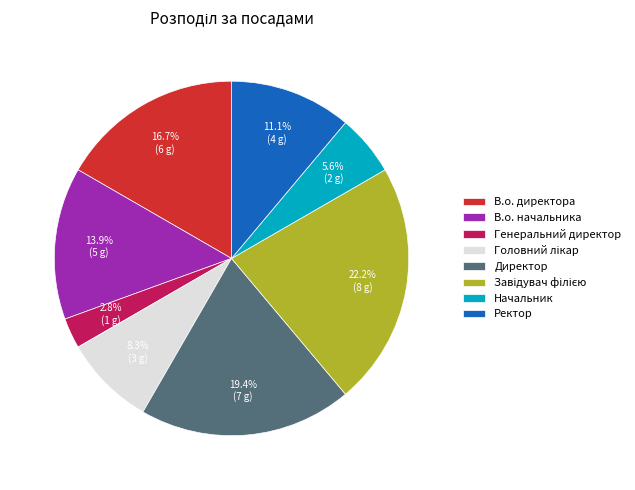

Which has a higher value, Генеральний директор or В.о. начальника?

В.о. начальника